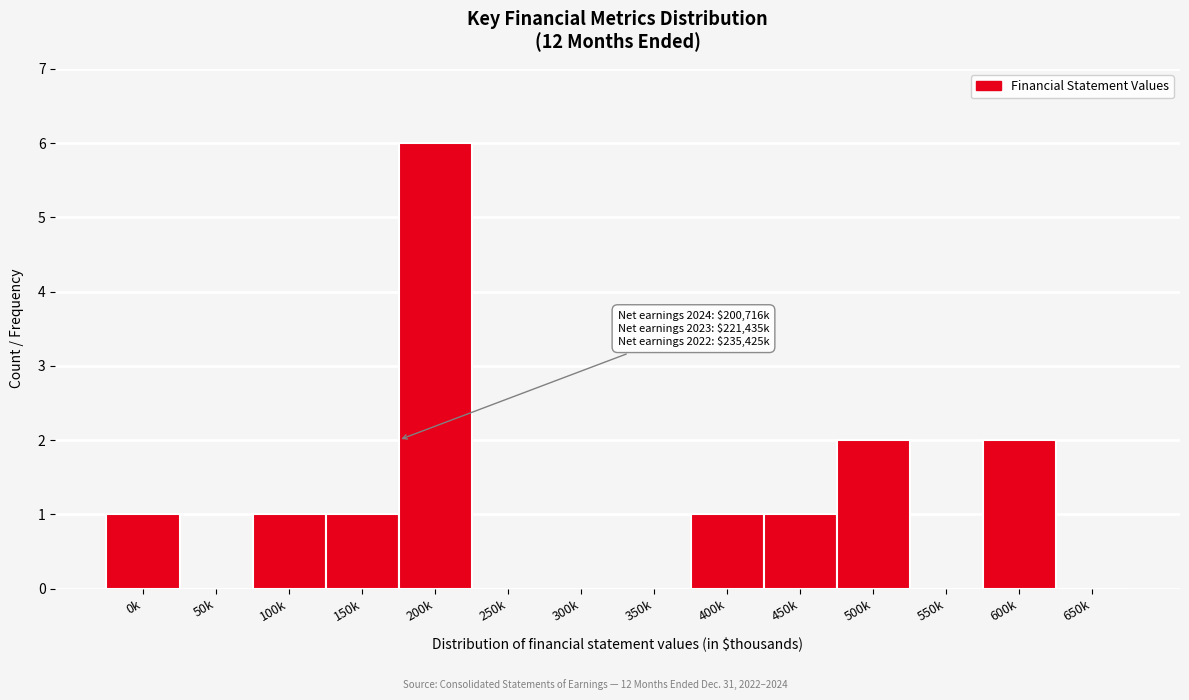

Reading left to right, list all the values displayed in this chart.

0k=1	50k=0	100k=1	150k=1	200k=6	250k=0	300k=0	350k=0	400k=1	450k=1	500k=2	550k=0	600k=2	650k=0